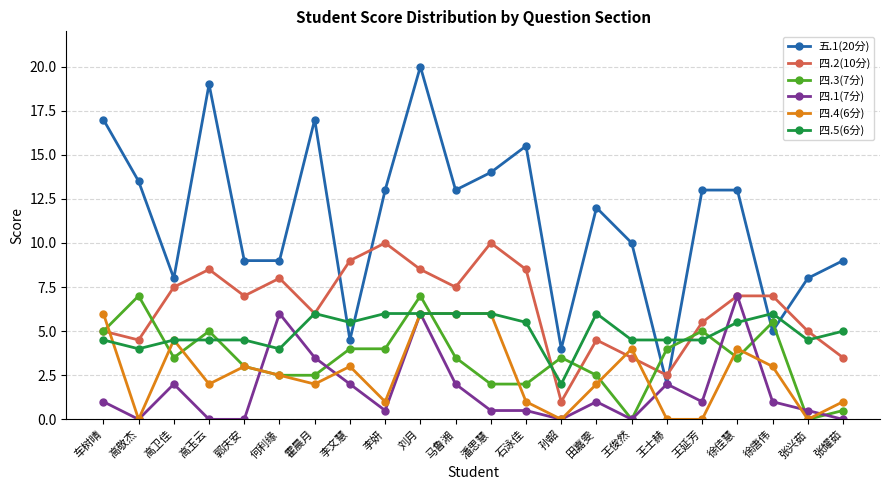

What is the sum of the 五.1(20分) values at 高卫佳 and 王士赫?

10.0